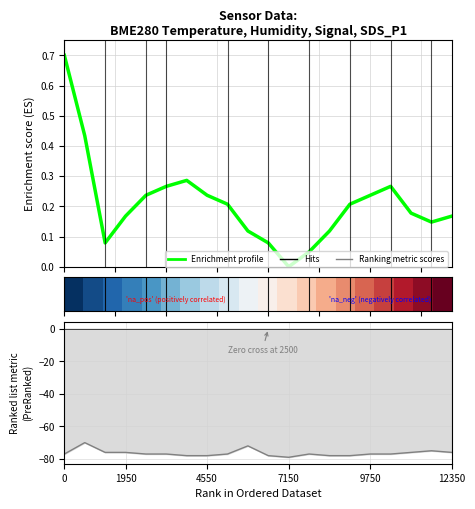

What is the difference between the maximum and minimum values in the Enrichment profile series?

0.7